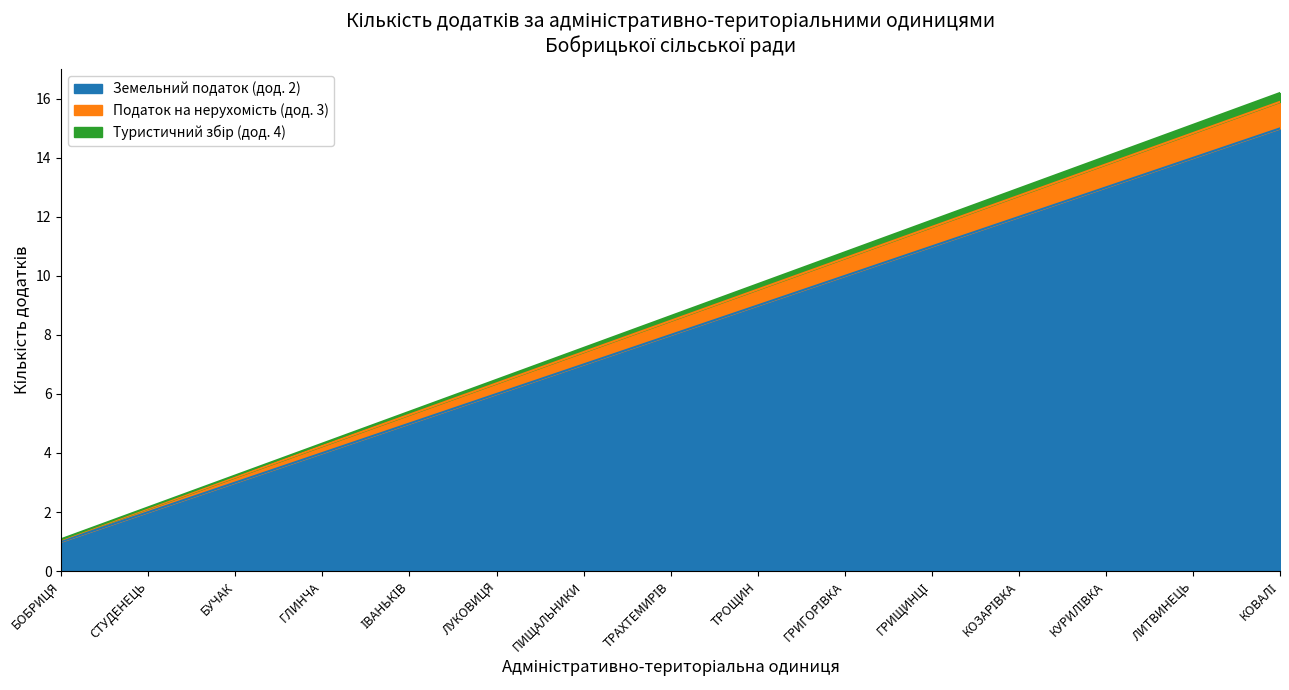

Is it true that Земельний податок (дод. 2) equals 7.1 at ГЛИНЧА?

False